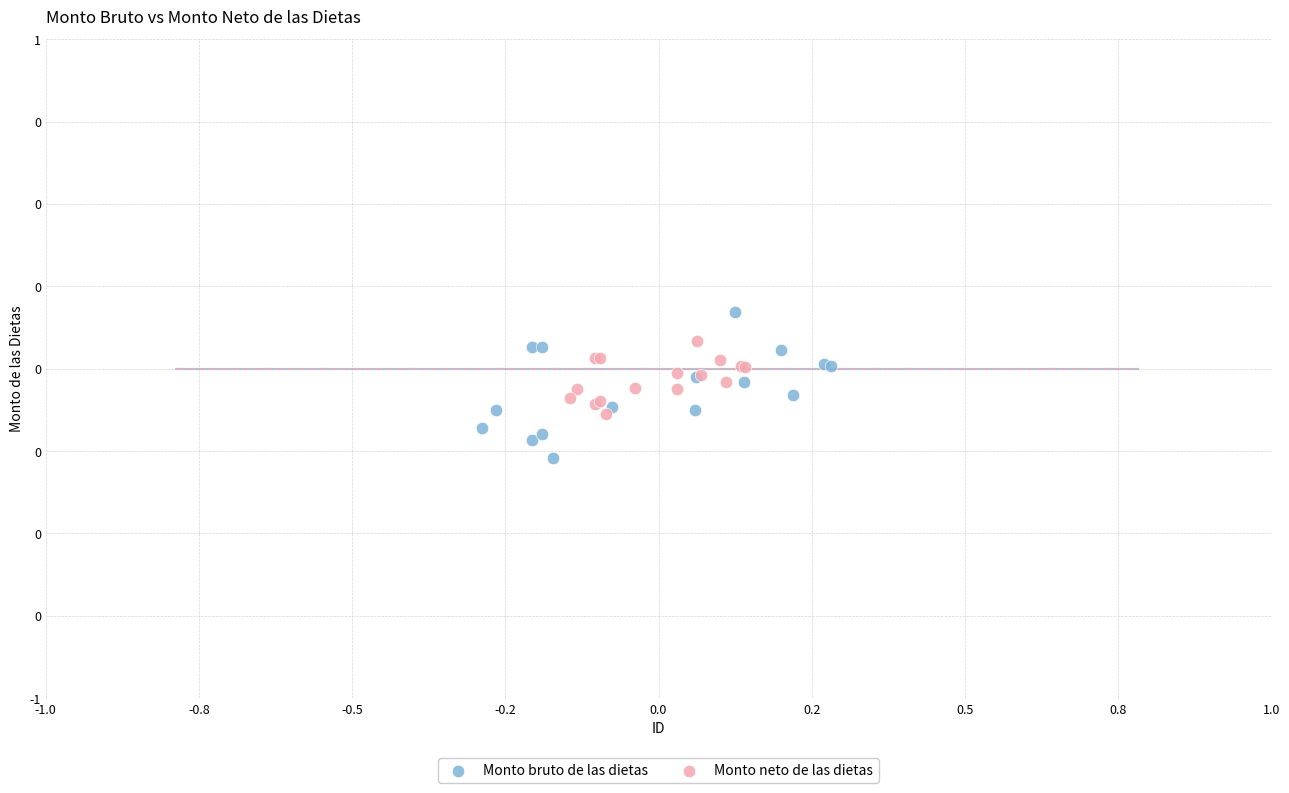

Which series has the largest Y range (max minus min)?

Monto bruto de las dietas